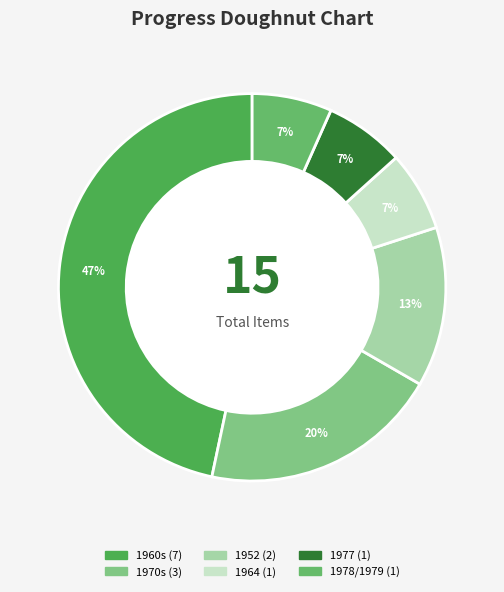

What is the change in value from 1970s to 1977?

-2